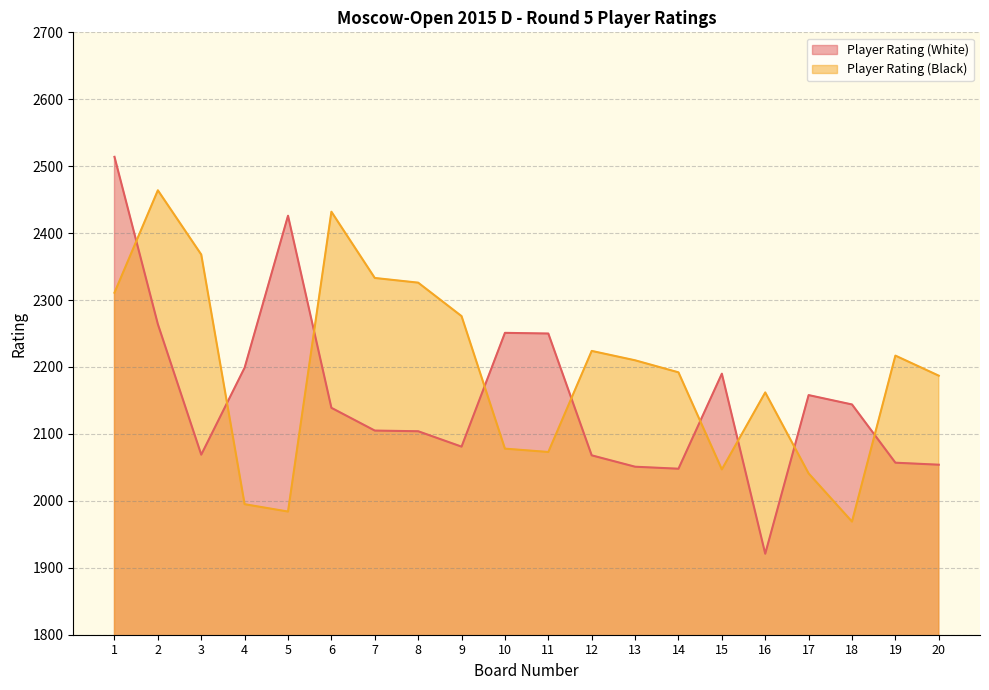

What is the difference between the maximum and minimum values in the Player Rating (White) series?

593